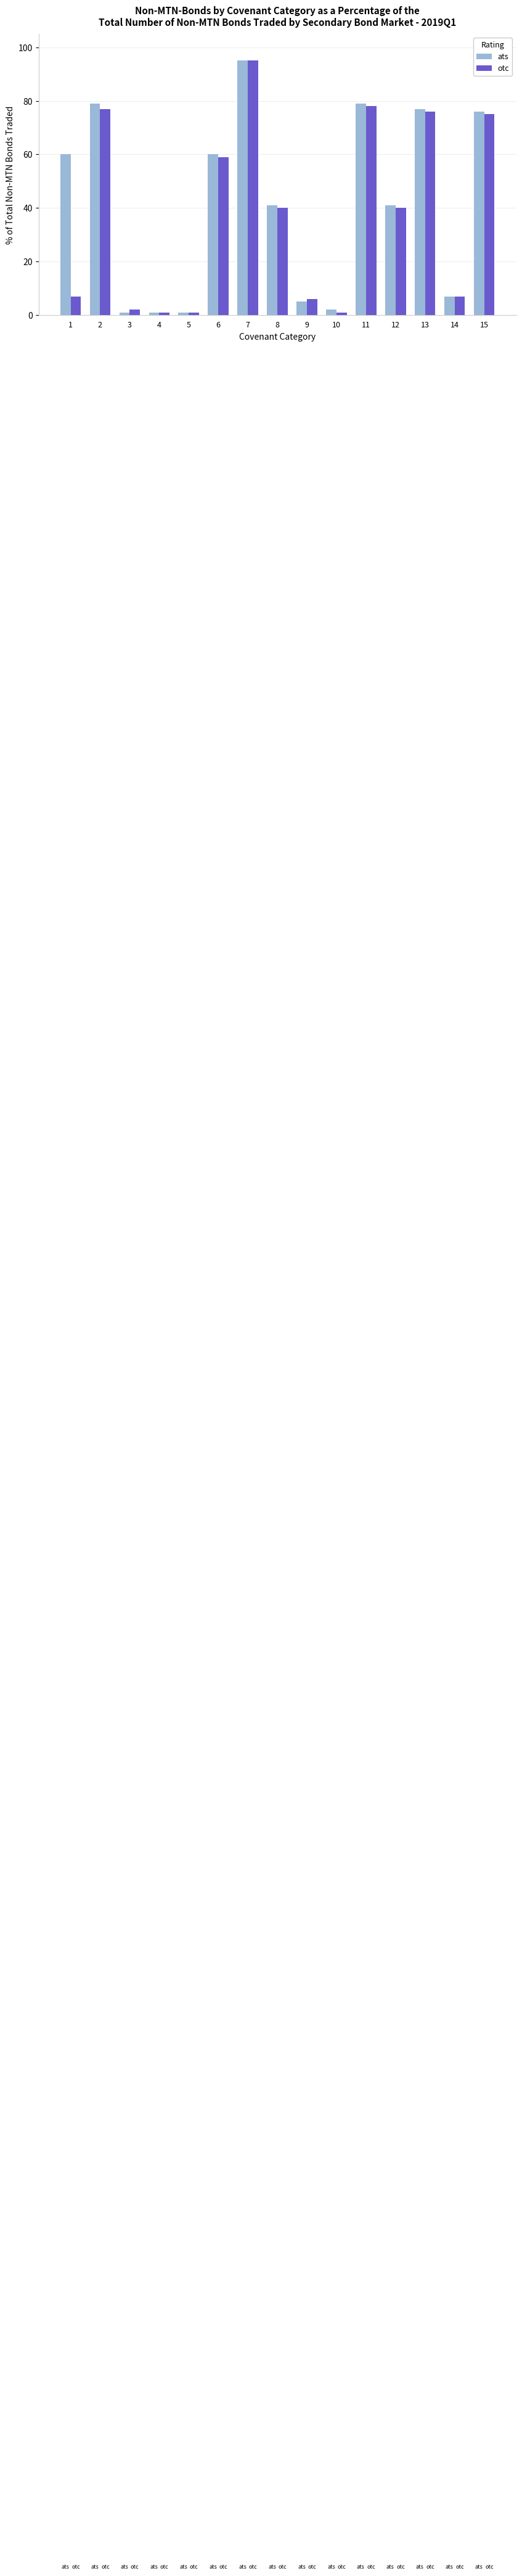

The otc series shows 1 at 5. True or false?

True